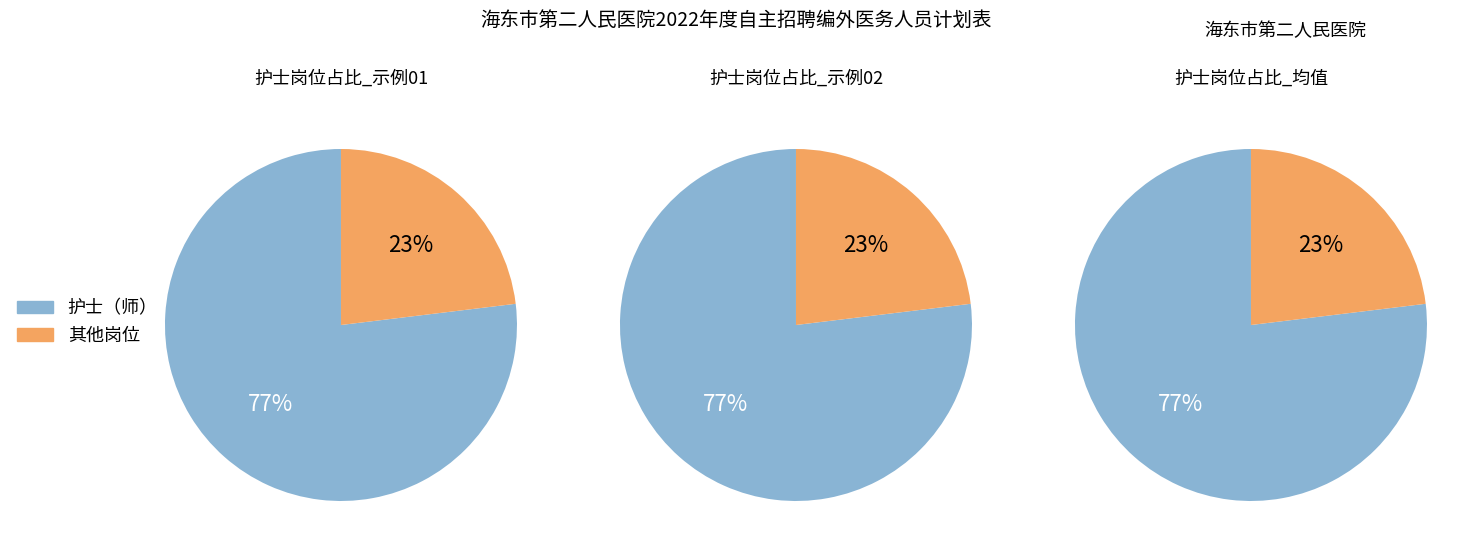

The 护士（师） slice represents 70% of the pie. True or false?

False